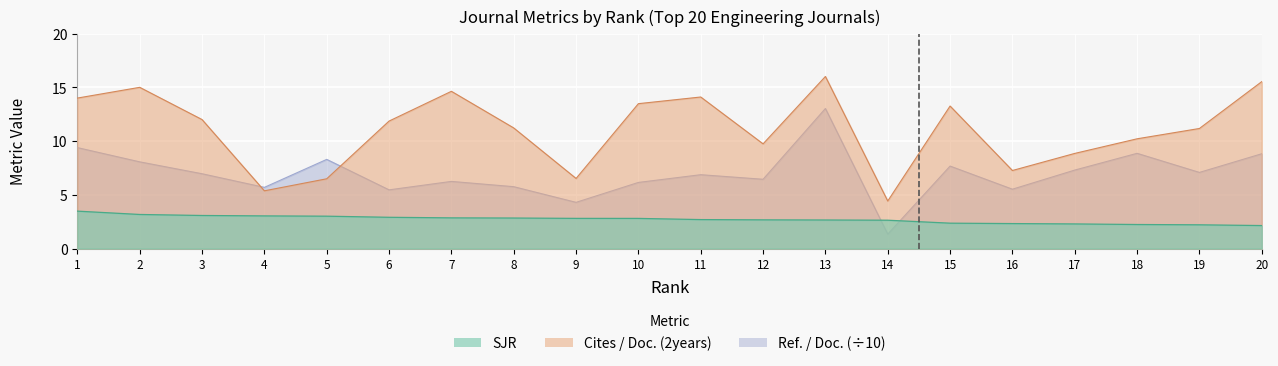

True or false: Ref. / Doc. has a value of 4.3 at 9.

True